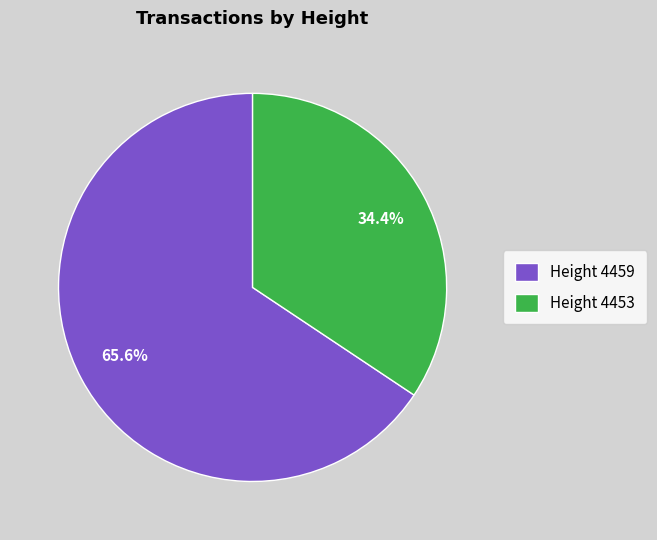

Which has a higher value, Height 4459 or Height 4453?

Height 4459